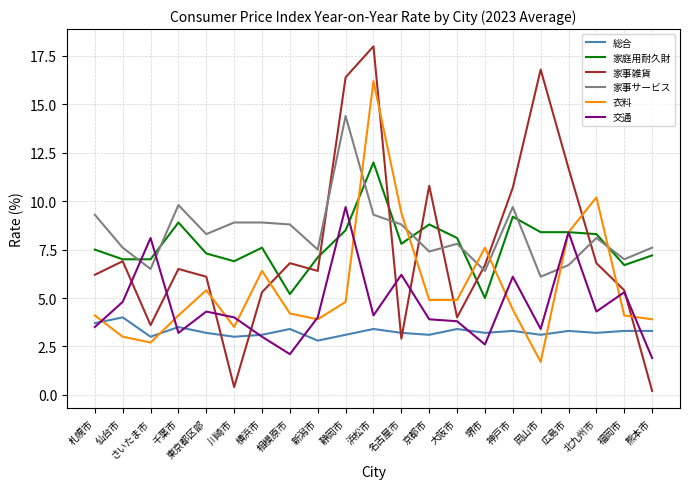

Does the chart have visible grid lines?

Yes